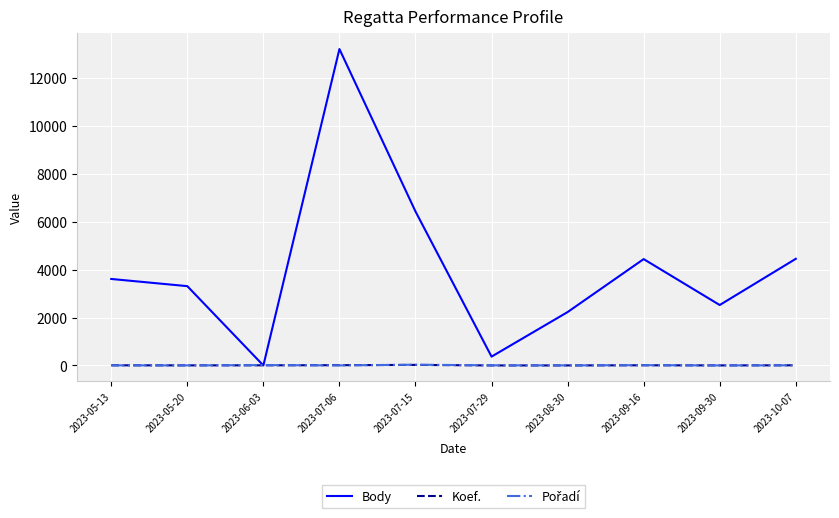

Which series has the largest total across all categories?

Body